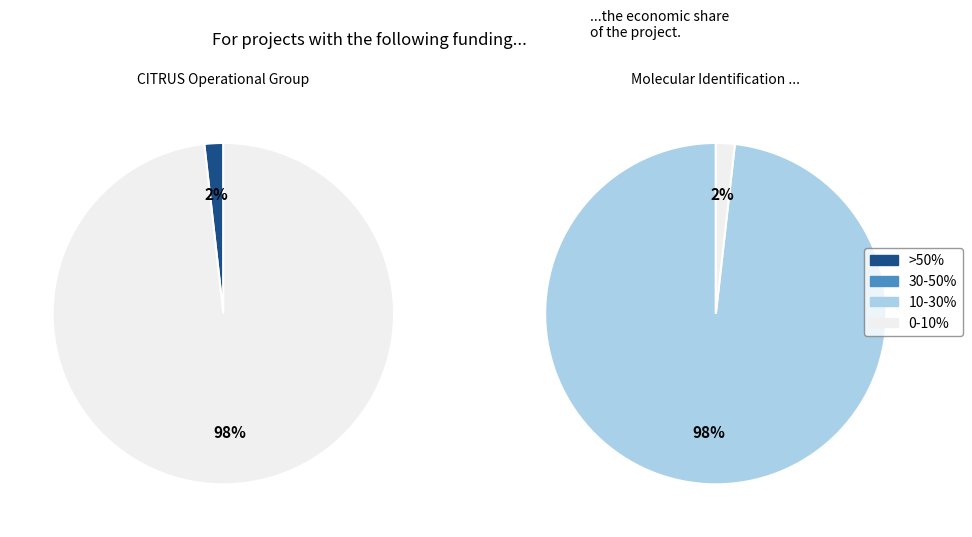

What is the largest slice in the pie chart?

Molecular Identification Group